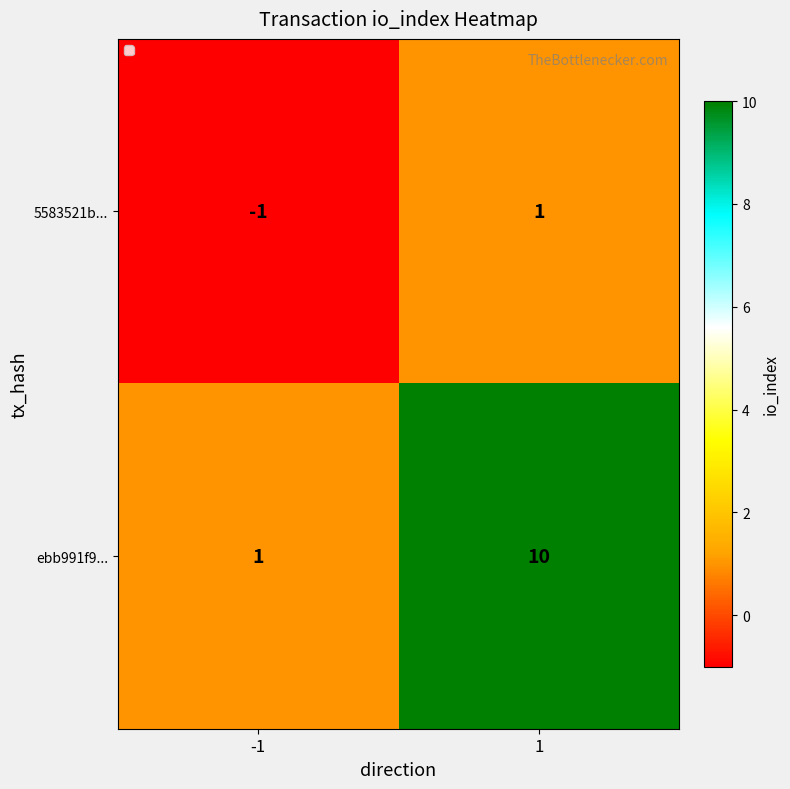

What is the maximum value shown in the chart?

10